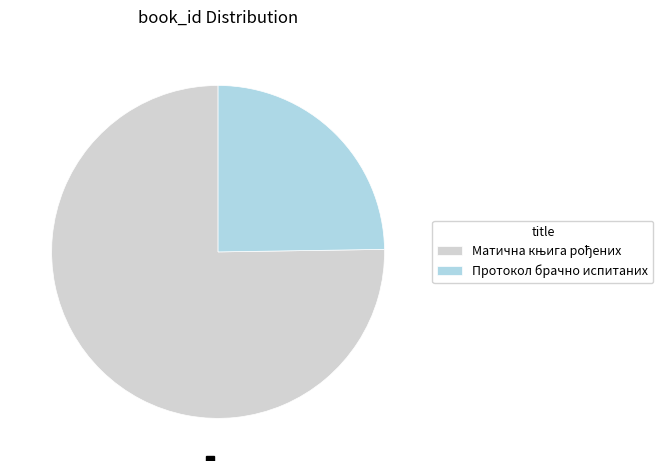

Does Протокол брачно испитаних account for over 50% of the chart?

No